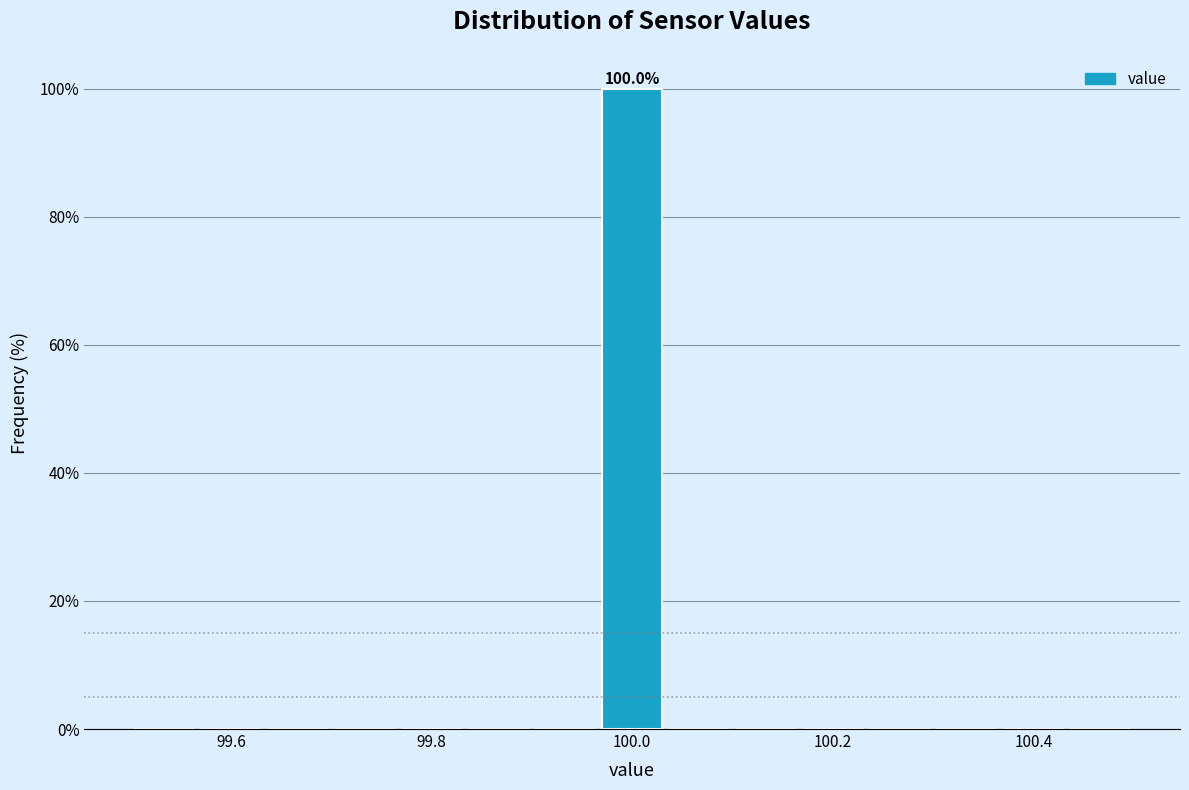

Around what value on the x-axis is the tallest bar? Give the approximate position of its centre, as read against the axis.

100.00